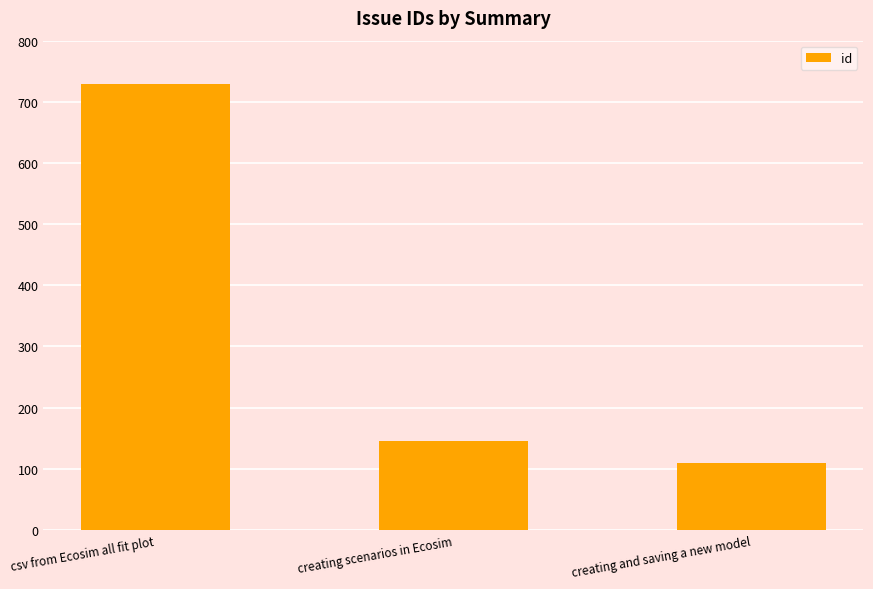

What is the ratio of the value at csv from Ecosim all fit plot to the value at creating and saving a new model?

6.6